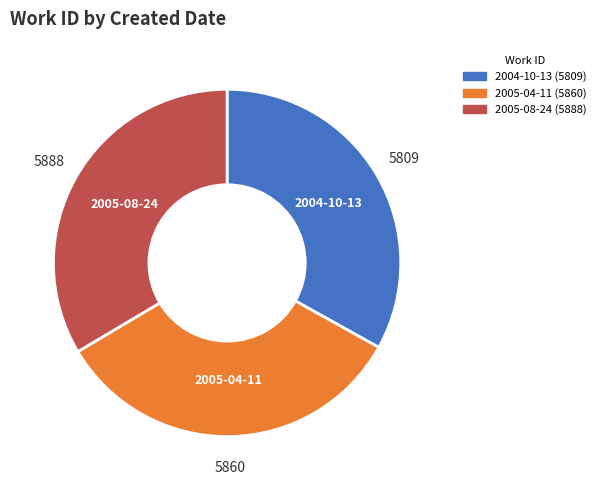

Count the number of slices in the pie.

3